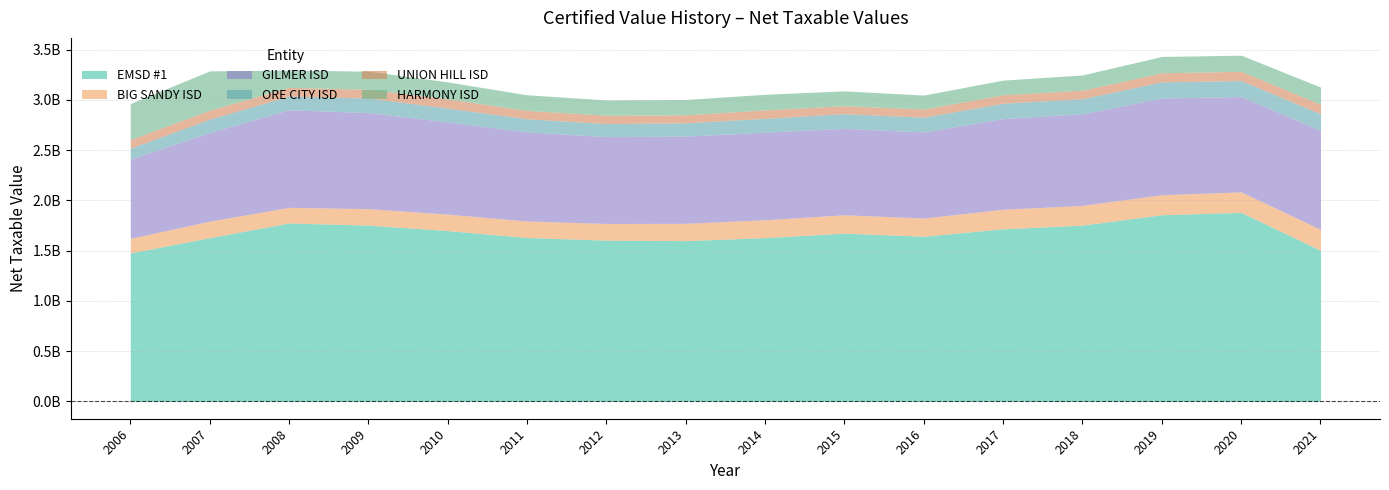

List the labels in order of EMSD #1 value, largest first.

2020, 2019, 2008, 2009, 2018, 2017, 2010, 2015, 2016, 2011, 2014, 2007, 2012, 2013, 2021, 2006